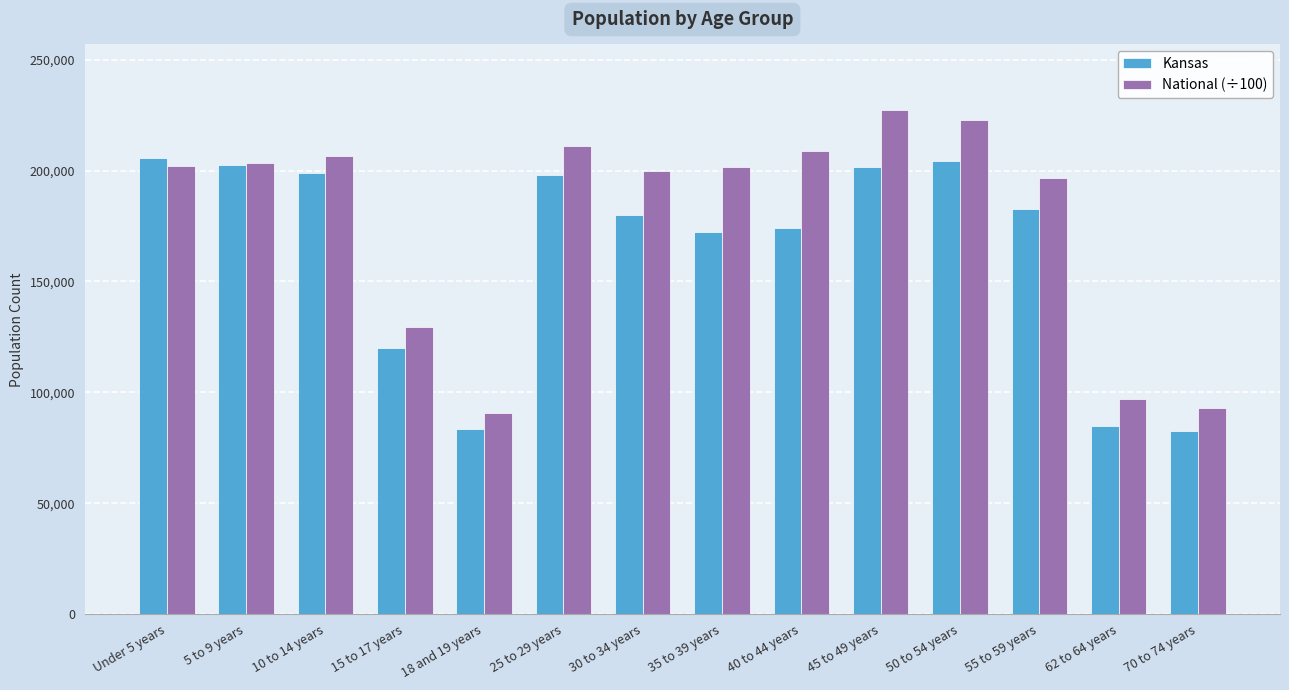

What is the value of the National (÷100) bar at the 13th from the left?

97042.0